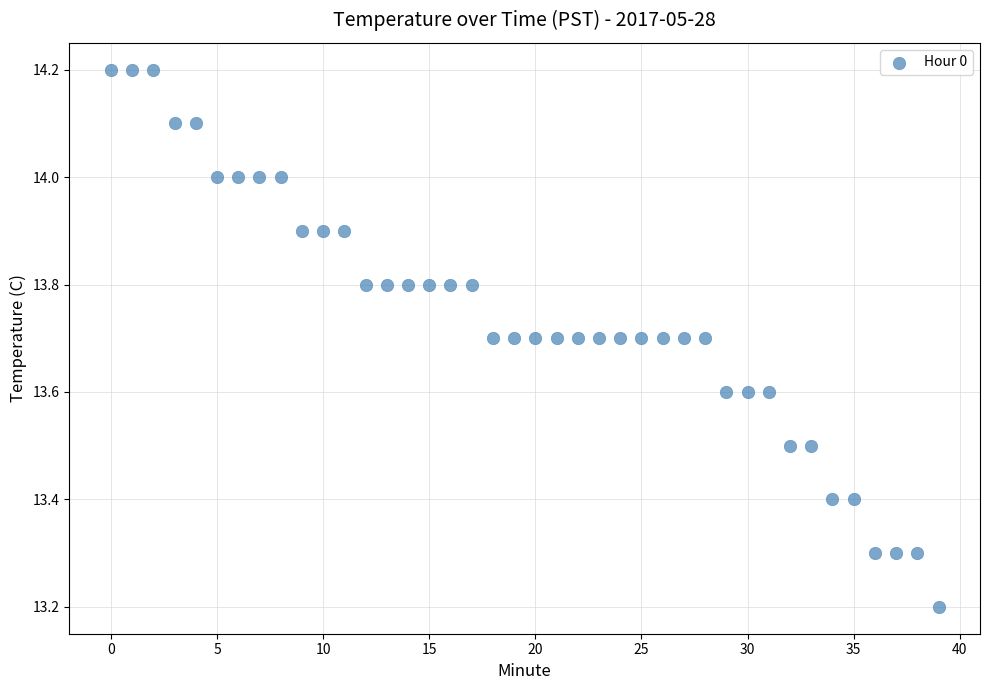

What Y value in the scatter plot is closest to 13?

13.2